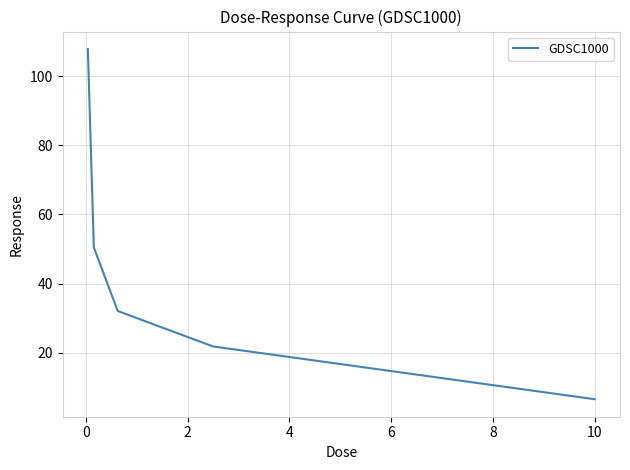

Is this an area chart (filled region under the line)?

No